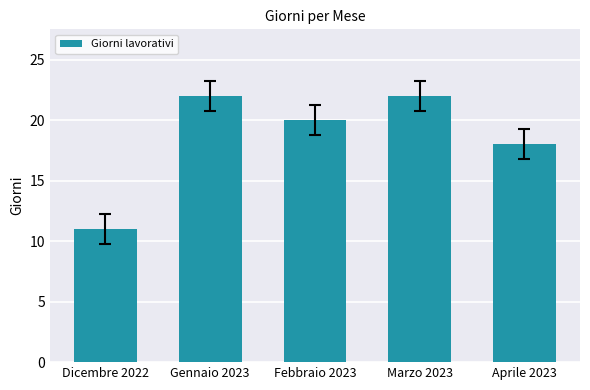

What is the ratio of the value at Aprile 2023 to the value at Dicembre 2022?

1.6